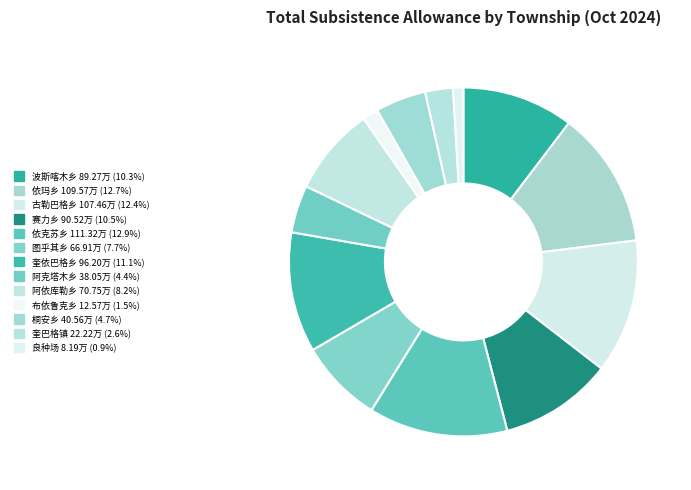

To the nearest percent, what portion does 奎依巴格乡 represent?

11%